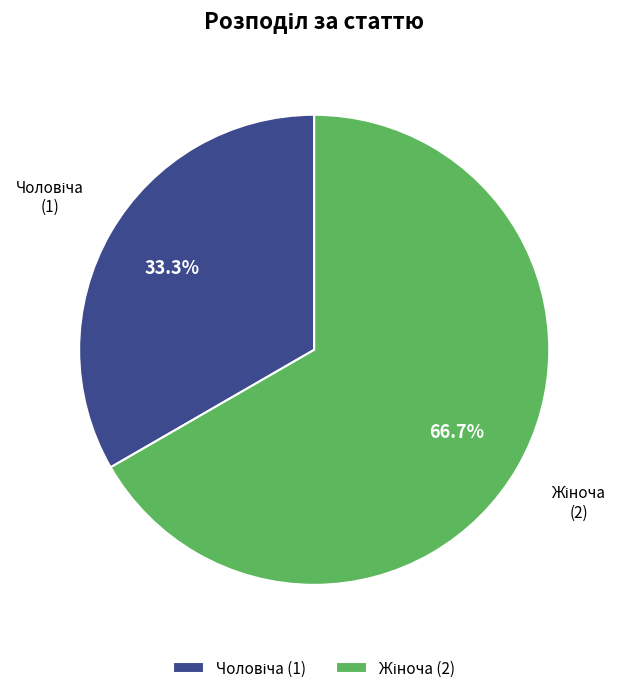

To the nearest percent, what is the difference between the largest and smallest slice percentages?

33%